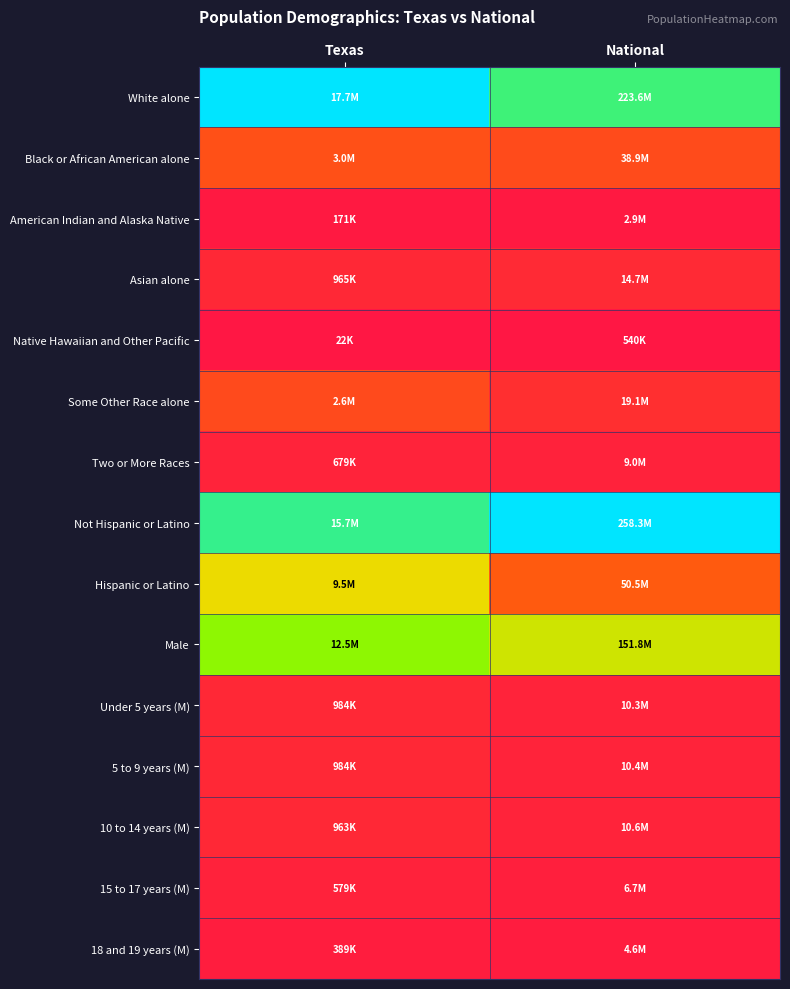

Which has a higher value, Texas or National?

Texas